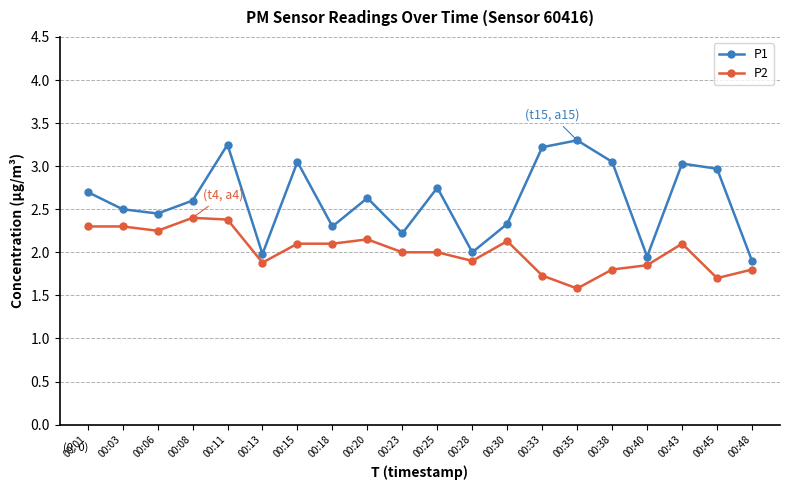

What is the difference between the maximum and minimum values in the P2 series?

0.8